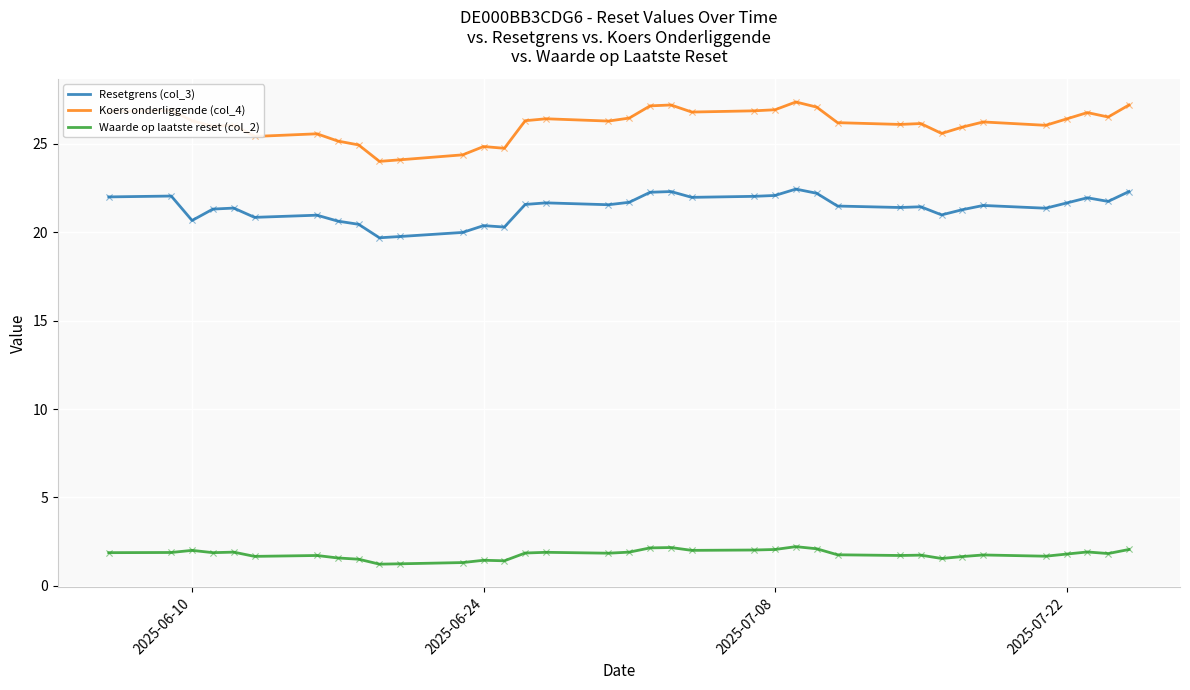

Which series has the largest range (max minus min)?

Koers onderliggende (col_4)